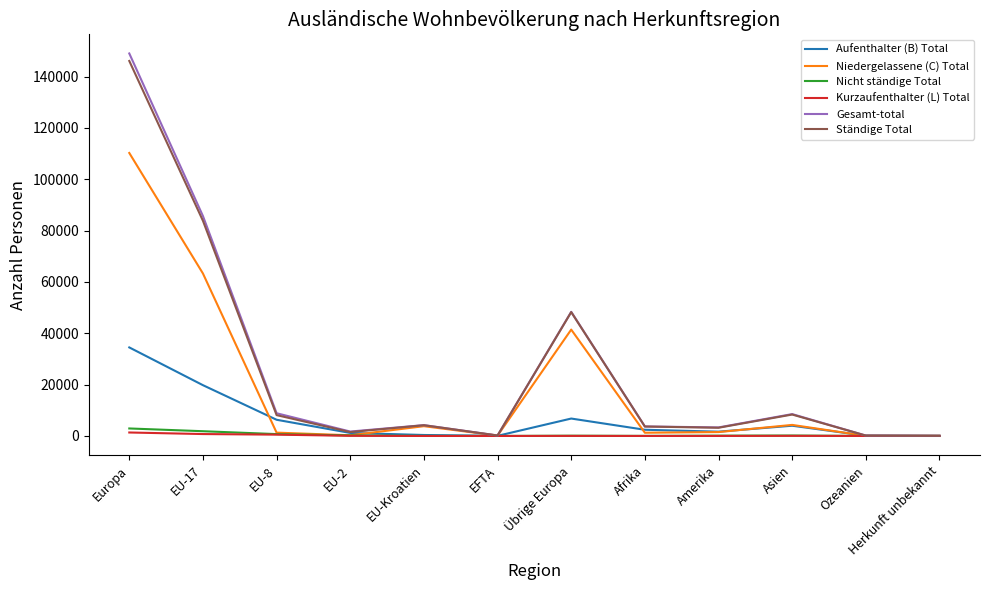

Which series has the widest spread of values?

Gesamt-total